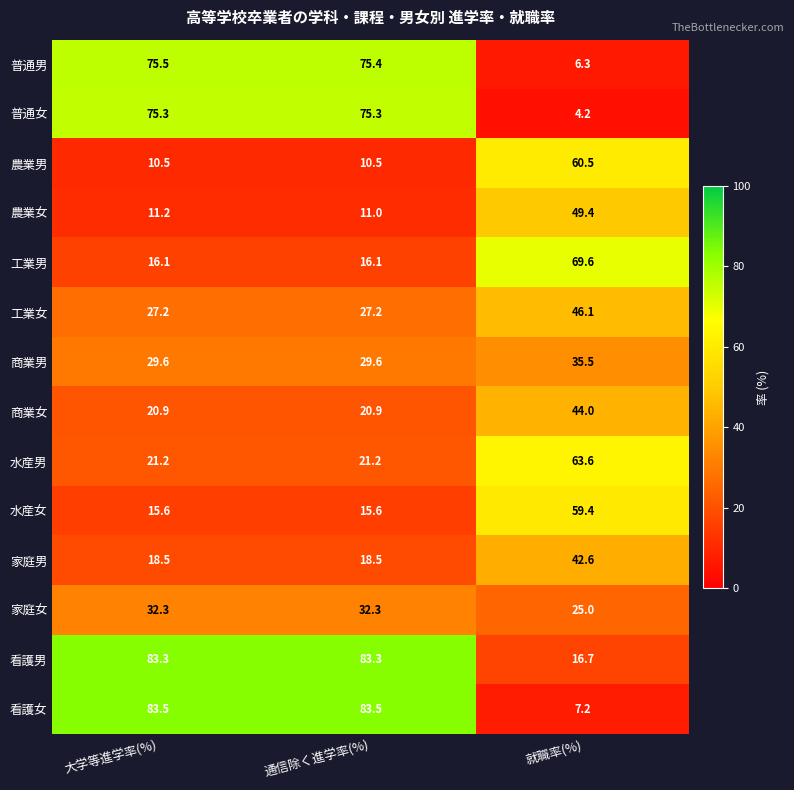

What is the minimum value for 商業男?

29.6